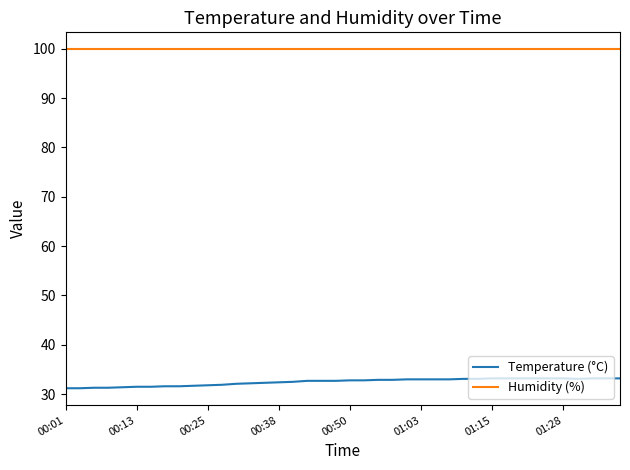

Which series has the largest total across all categories?

Humidity (%)